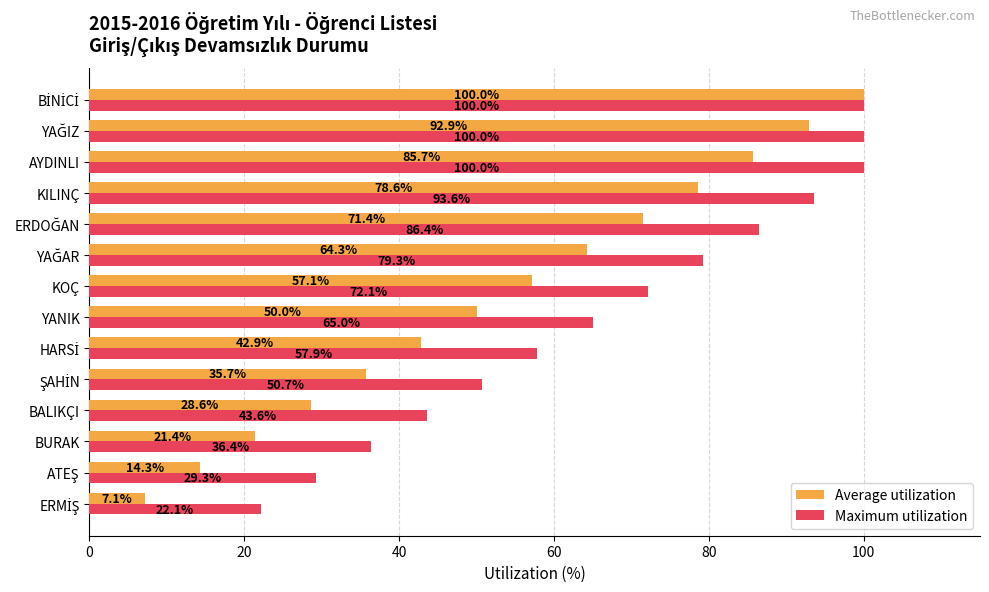

What is the difference between the second highest and second lowest values in the Average utilization series?

78.6